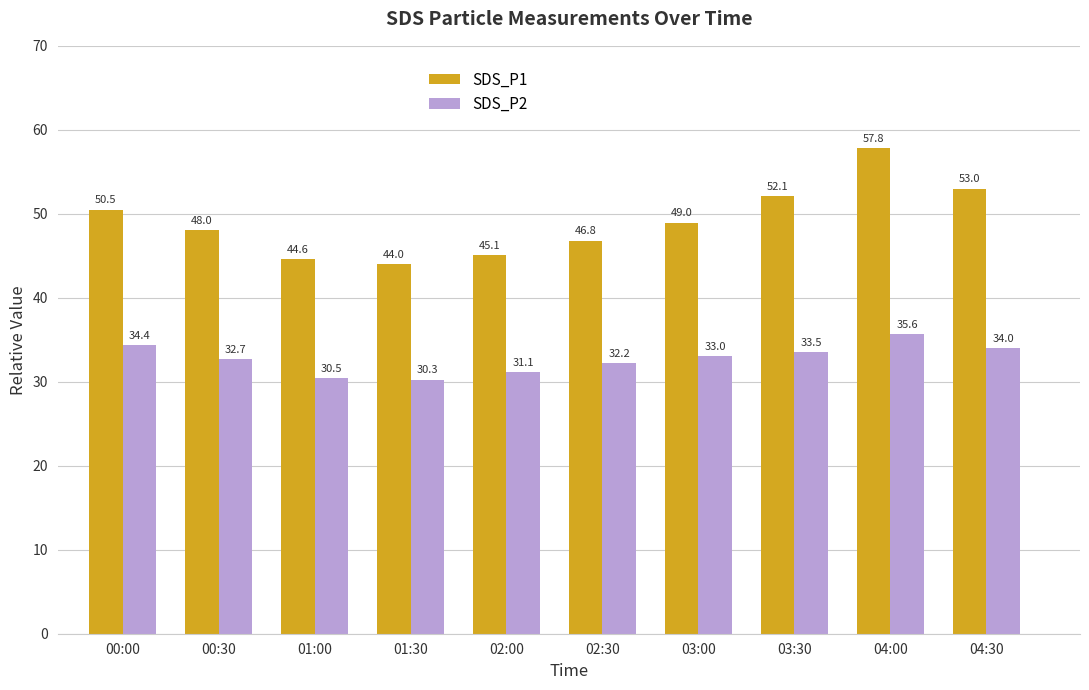

List the series in order of their peak value, lowest first.

SDS_P2, SDS_P1